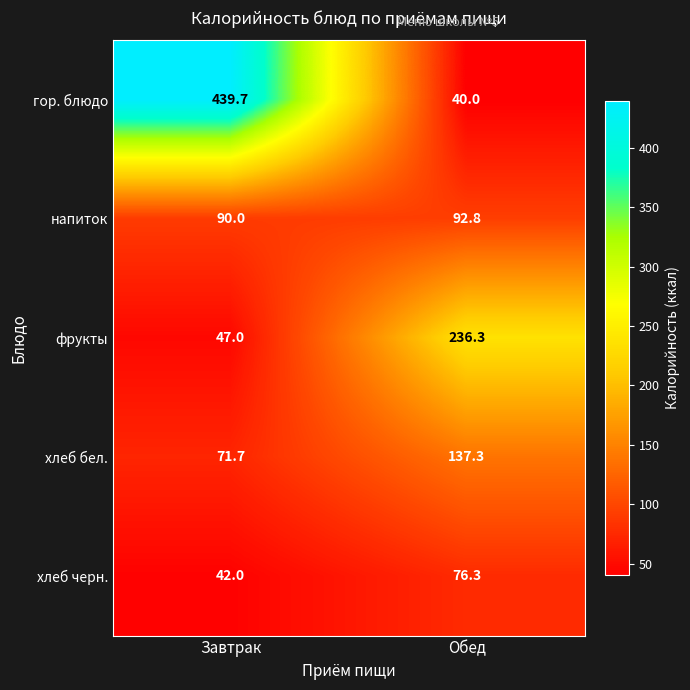

Count the number of categories in the chart.

2